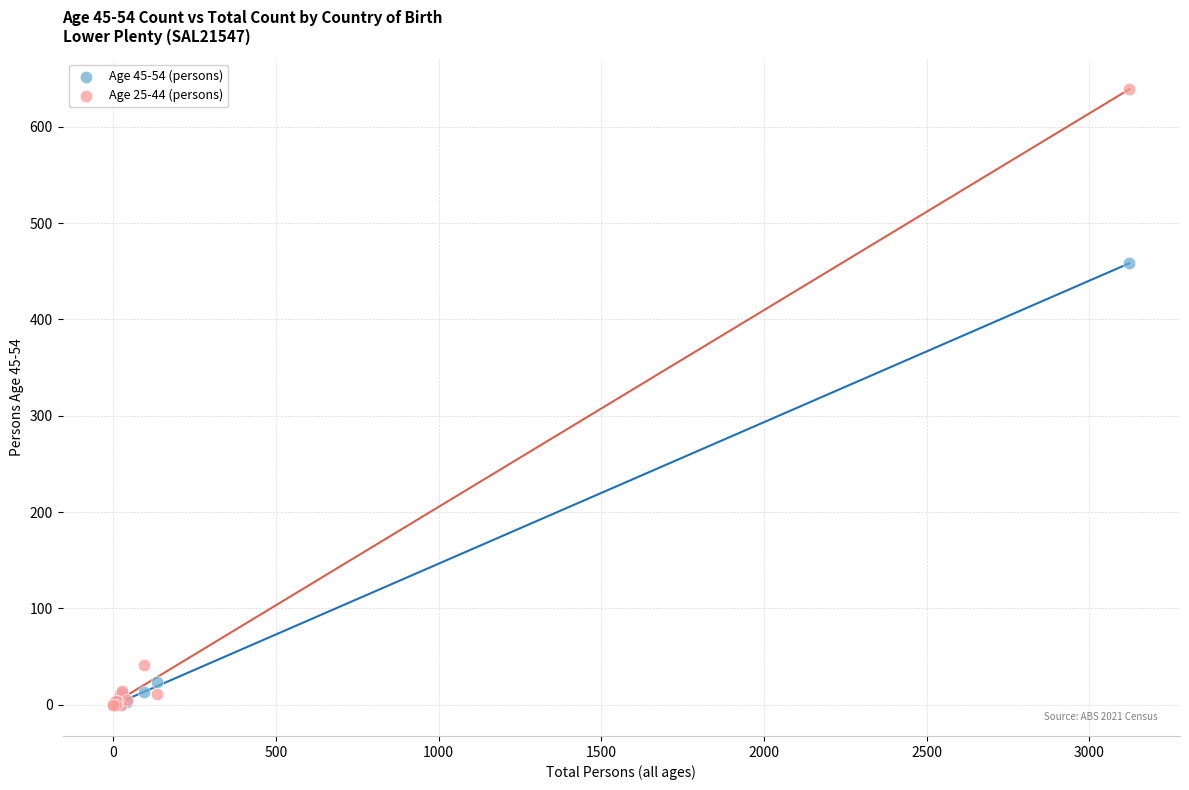

Across all series, what Y value is closest to 319?

458